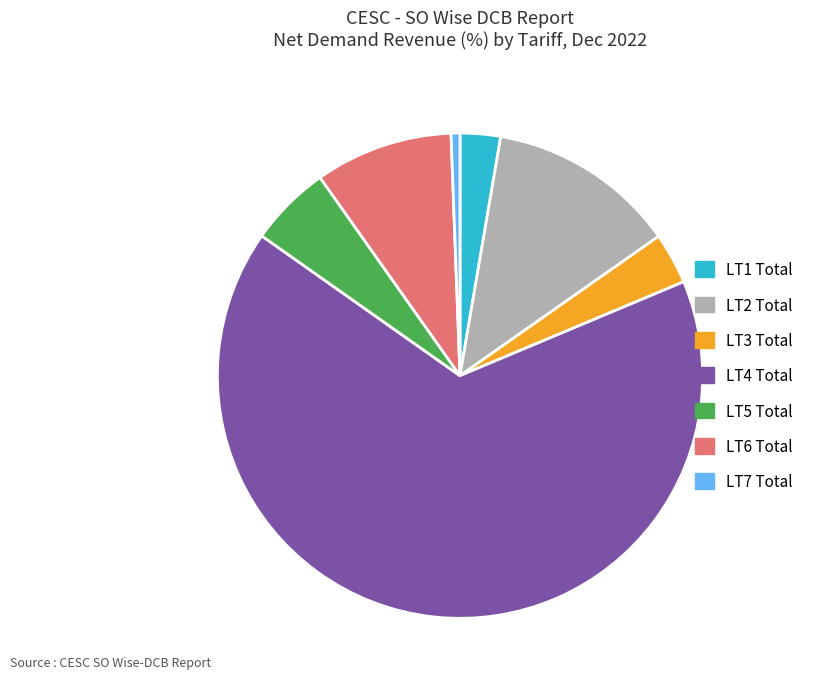

Which slice represents more than half of the pie?

LT4 Total